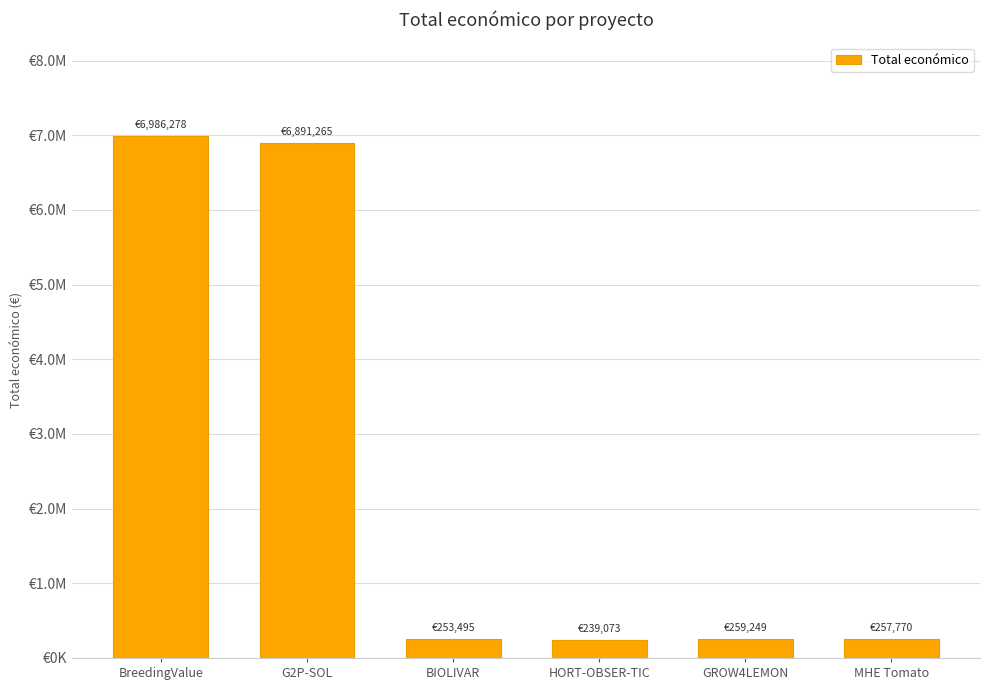

Reading left to right, extract all data points from this chart.

6986278	6891265	253495	239073	259249	257770